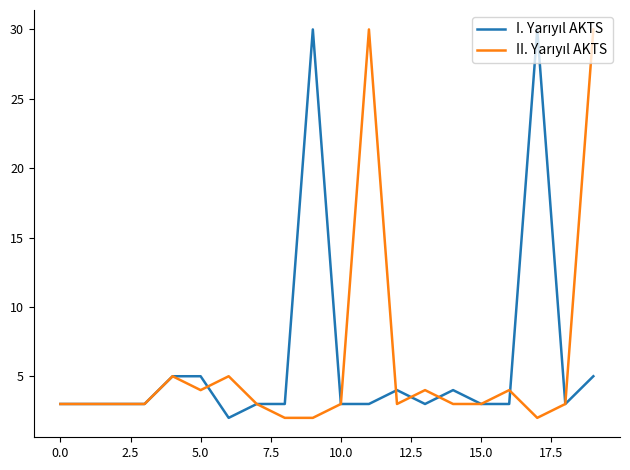

Is this an area chart (filled region under the line)?

No